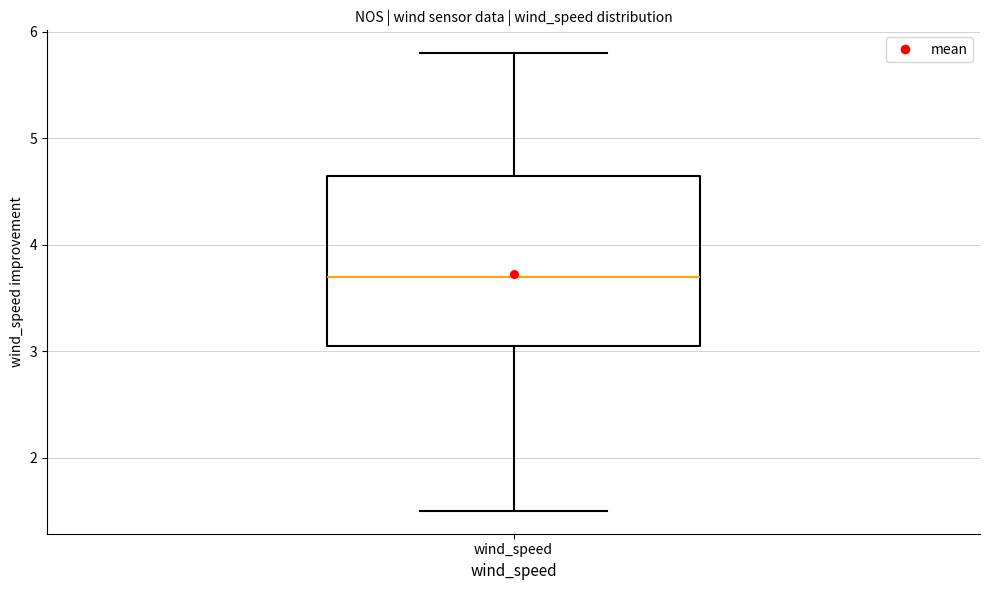

Transcribe this box plot: give where the median line is, the range the box spans, and where the two whiskers end, as read against the y-axis. The values are not printed on the chart, so give them approximately, as read against the axis.

median 3.7, box 3.1 to 4.7, whiskers 1.5 to 5.8